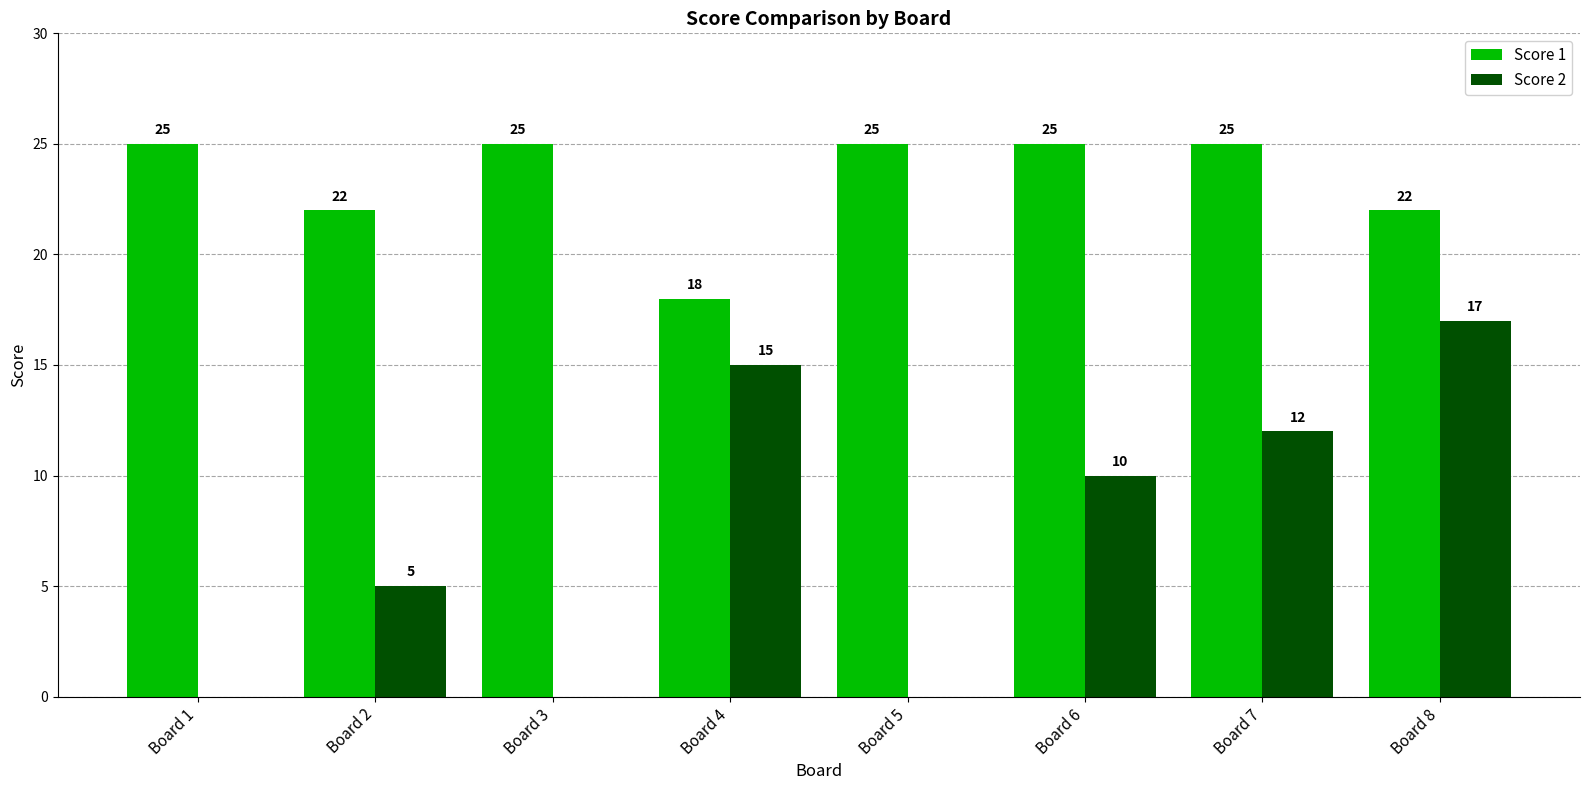

How many Score 2 values are between 0 and 15?

7